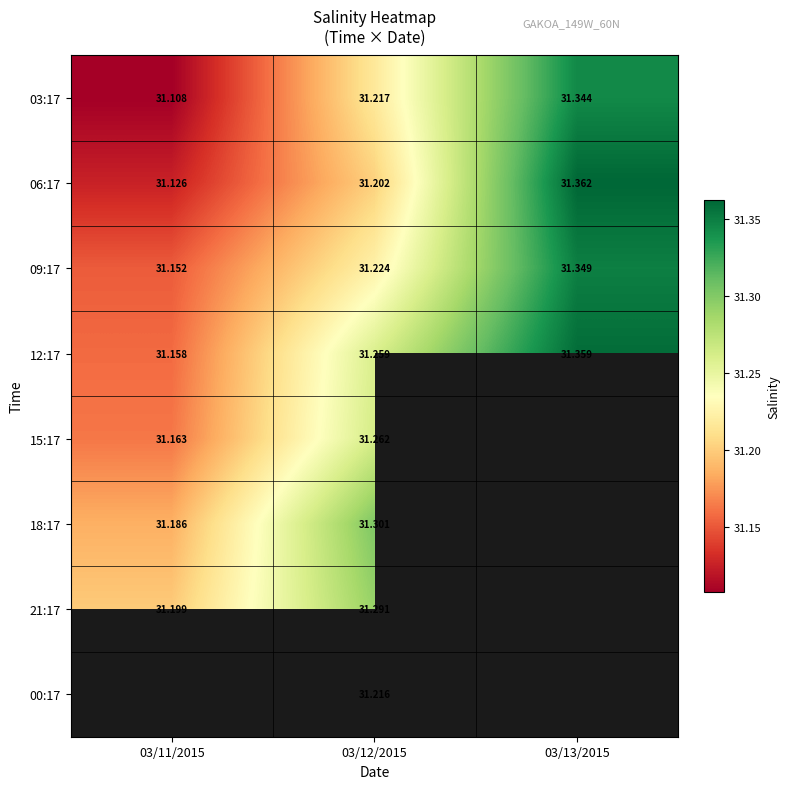

Between 03/11/2015 and 03/12/2015, which series saw the biggest shift?

18:17